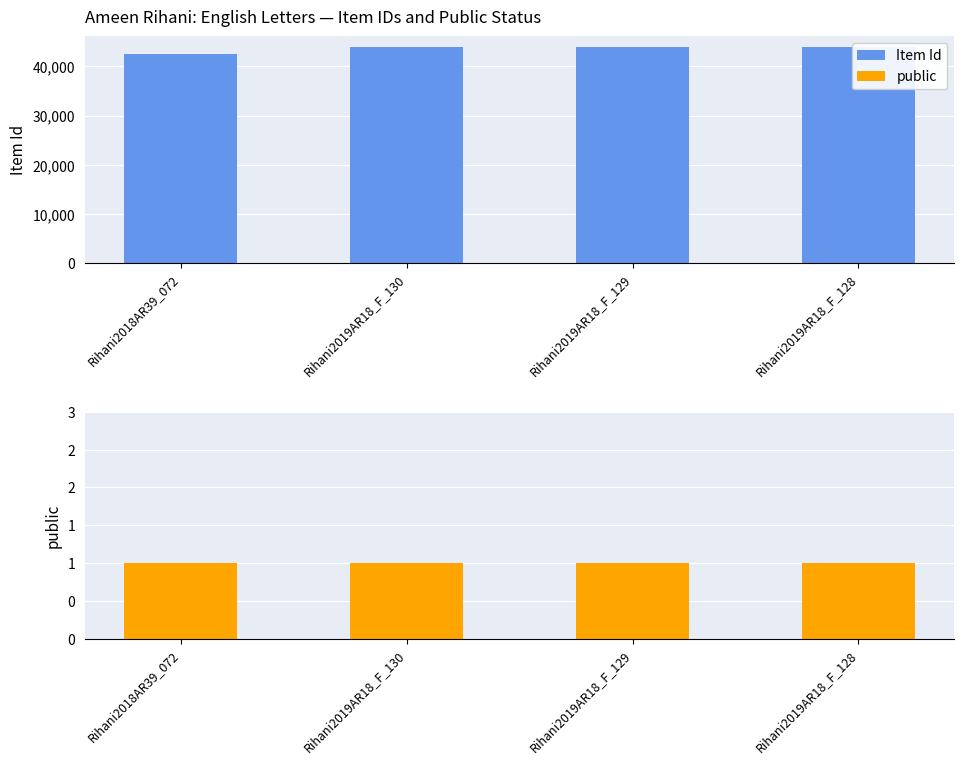

What is the difference between the highest and lowest values at Rihani2018AR39_072?

42466